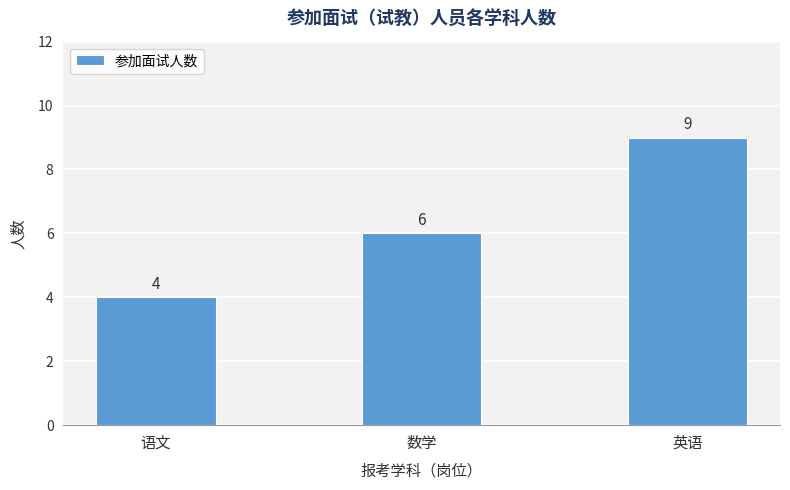

How many values are below 6?

1